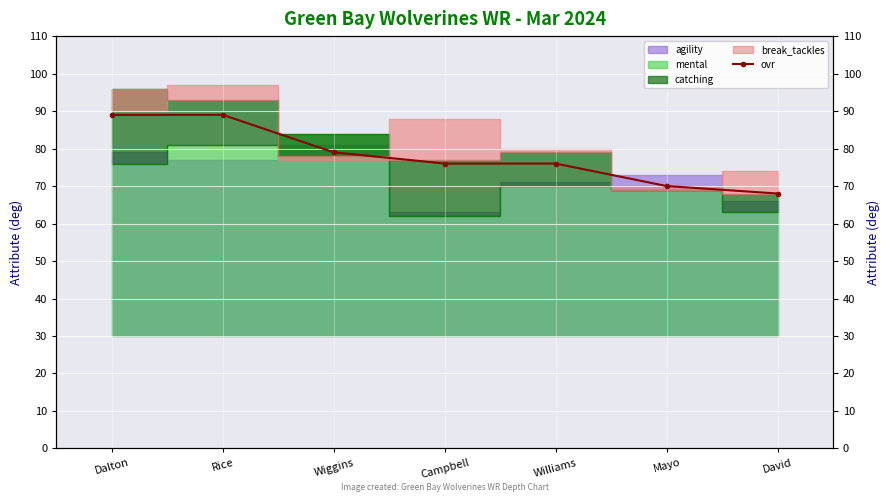

Which category has the lowest value across all series?

David